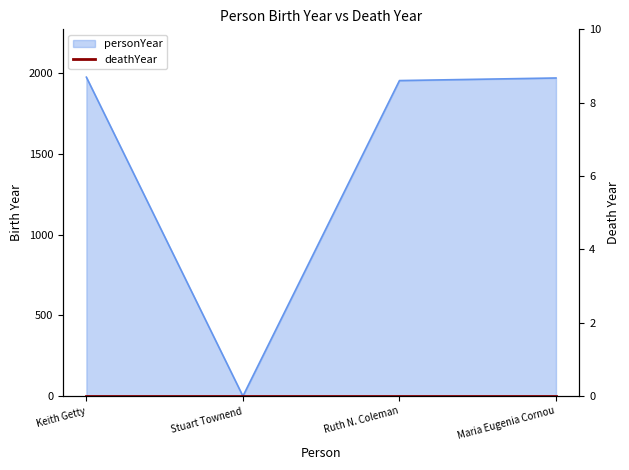

Read the value at Keith Getty.

1974